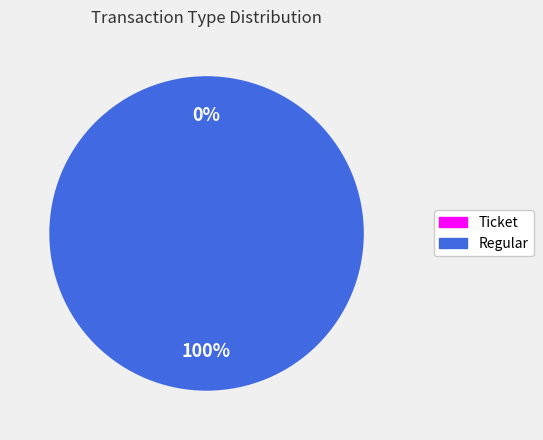

What is the largest slice in the pie chart?

Regular